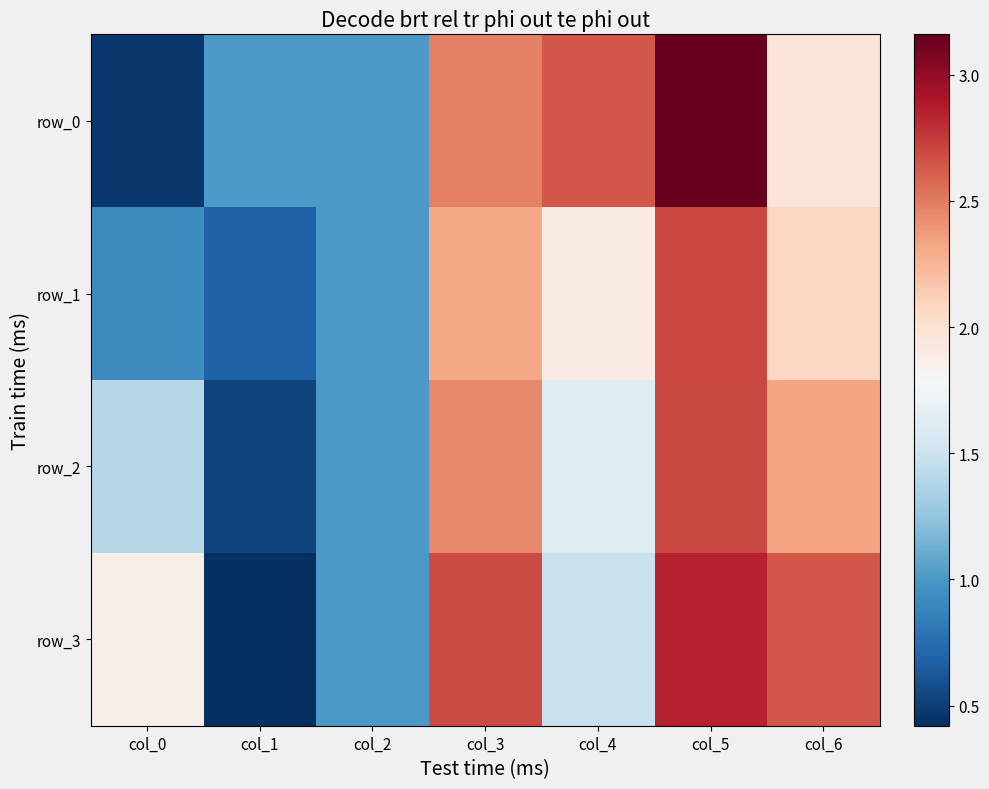

True or false: row_1 has a value of 1.8 at col_5.

False